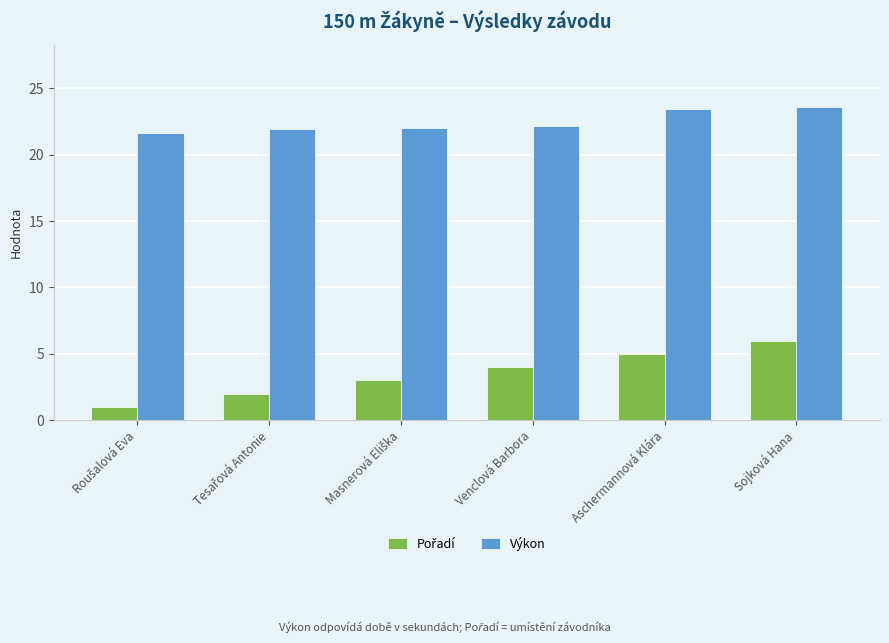

At which category is the sum across all series the highest?

Sojková Hana